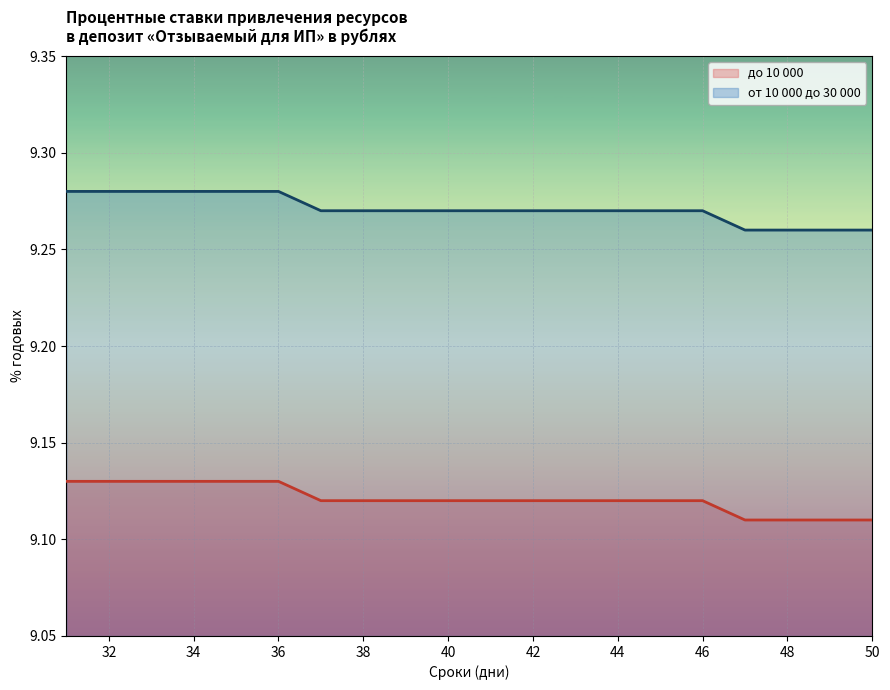

The value of от 10 000 до 30 000 at 49 is 9.3. True or false?

True